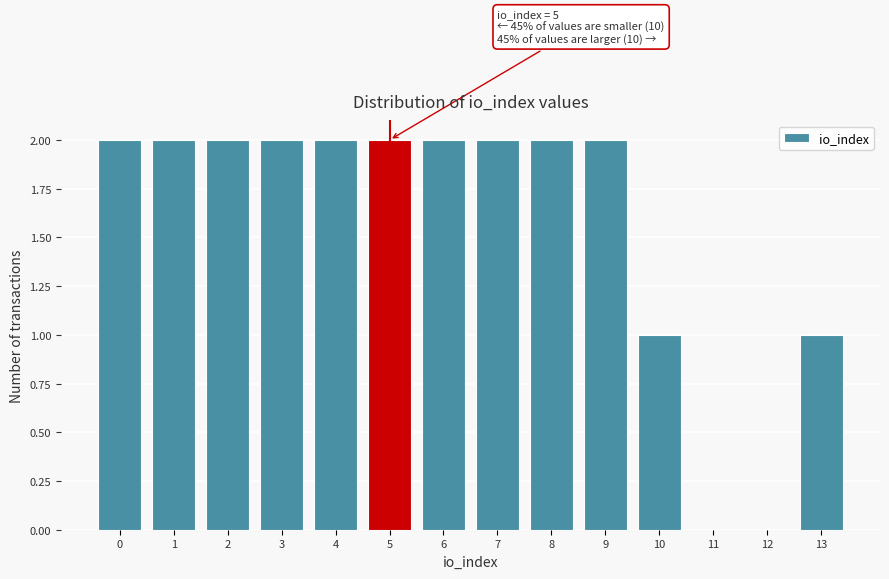

Reading left to right, extract all data points from this chart.

0=2	1=2	2=2	3=2	4=2	5=2	6=2	7=2	8=2	9=2	10=1	11=0	12=0	13=1